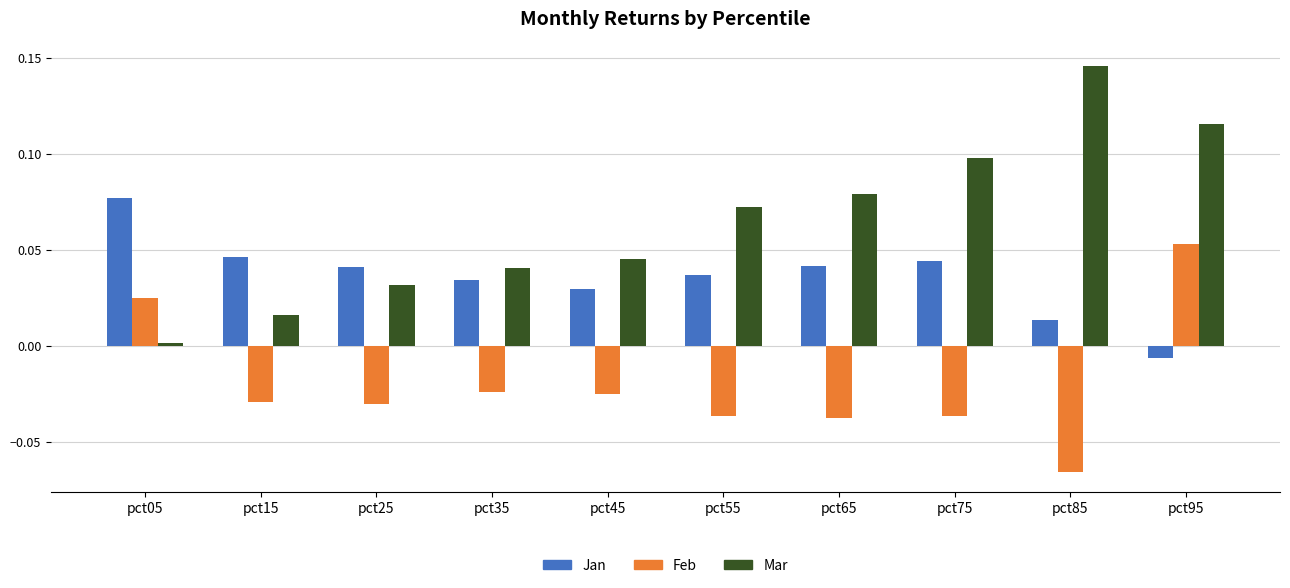

Where is Jan nearest to the value 0?

pct95